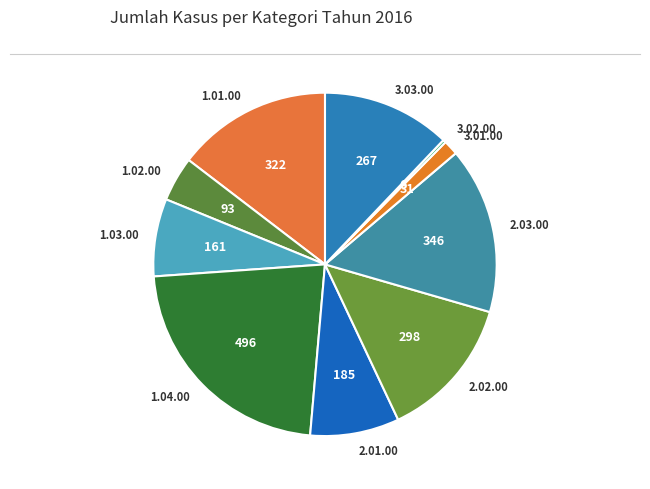

What is the ratio of the value at 2.03.00 to the value at 3.01.00?

11.2